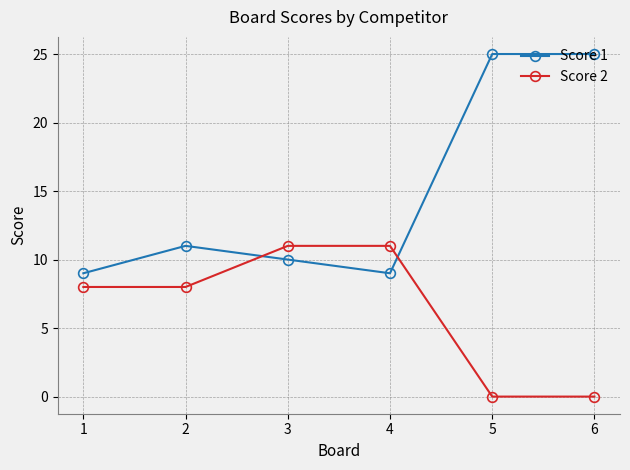

What is the greatest value displayed?

25